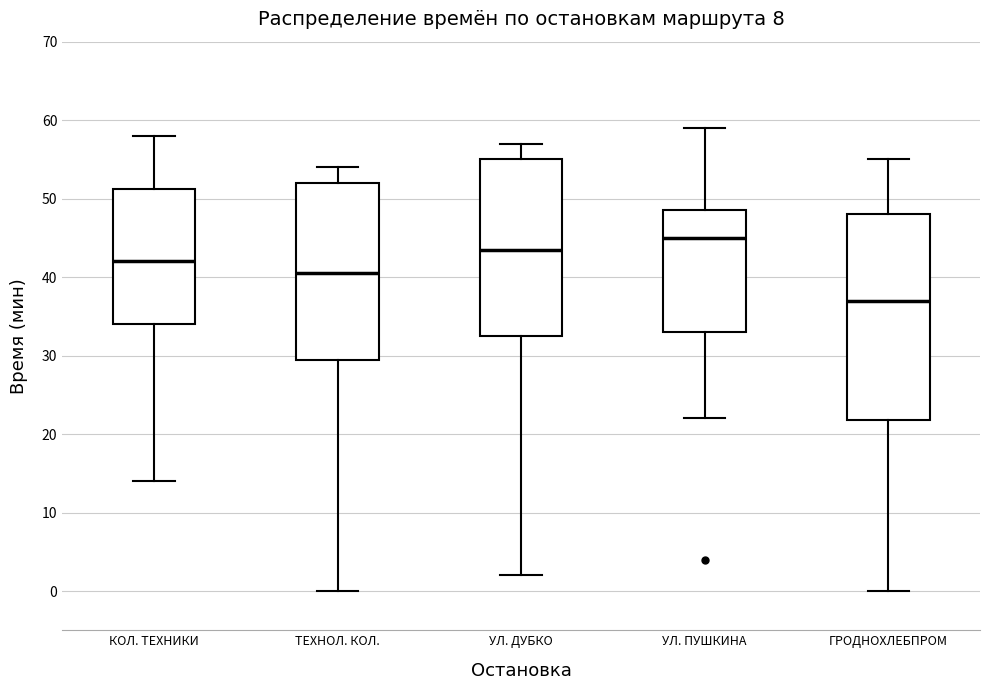

Comparing the boxes themselves (not the whiskers), which one is the tallest?

ГРОДНОХЛЕБПРОМ